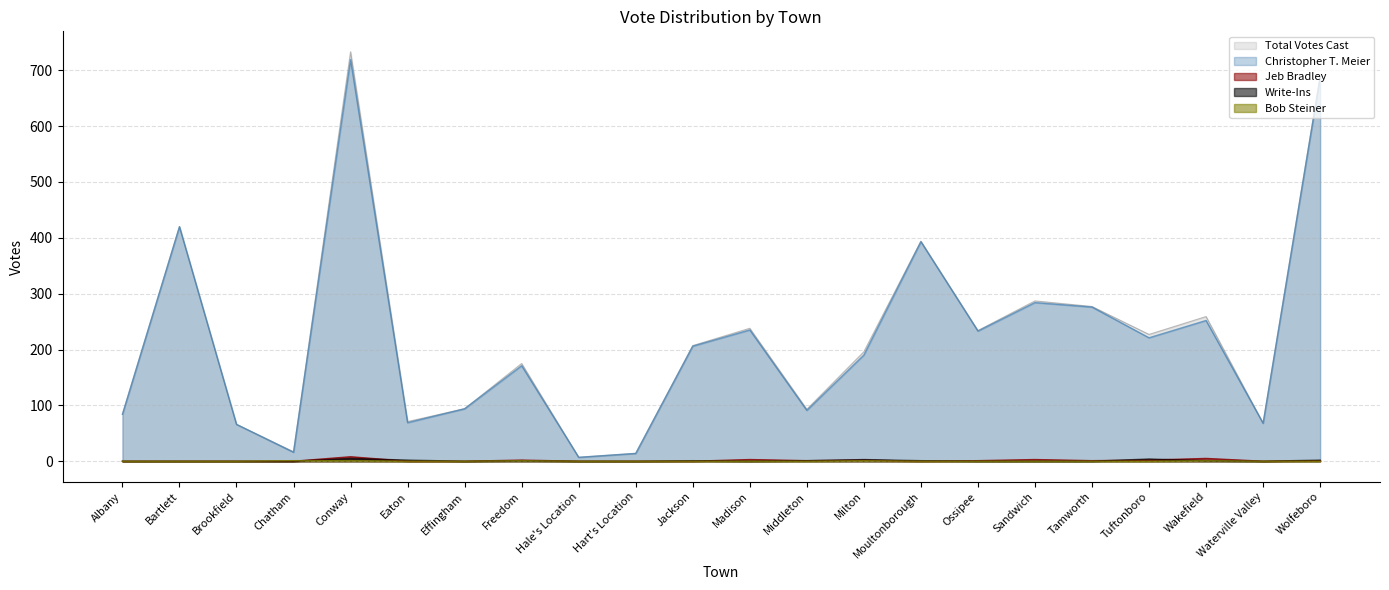

True or false: Jeb Bradley has a value of -4 at Effingham.

False